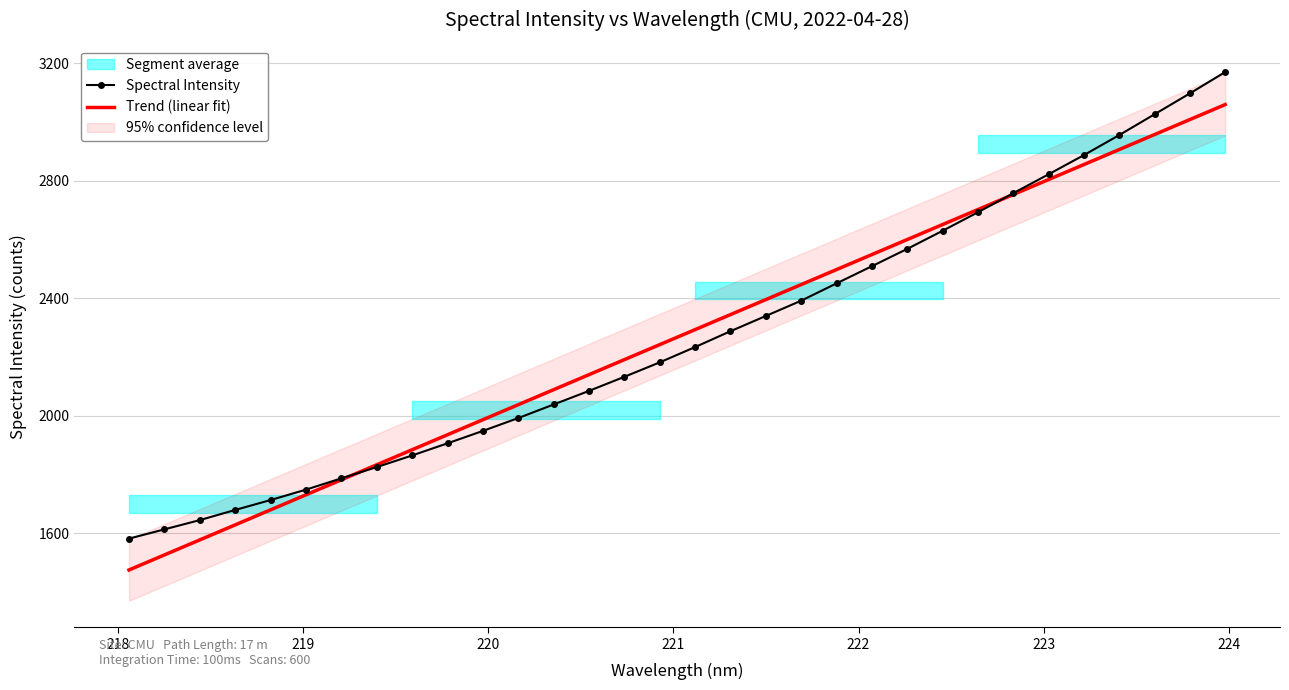

How many lines are shown in the chart?

2